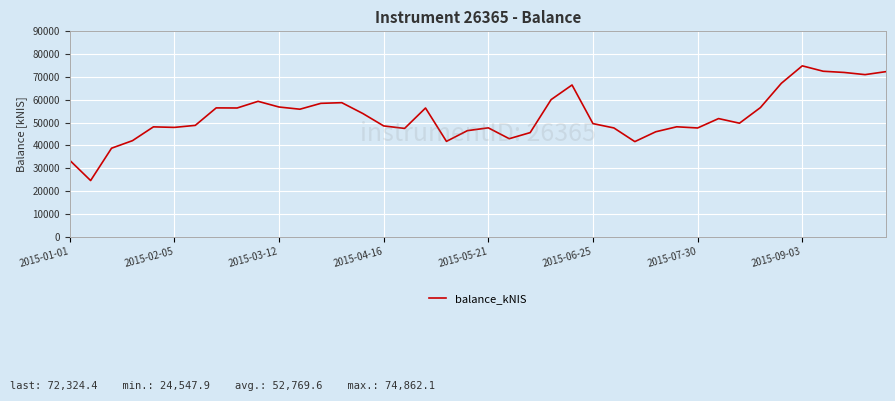

What is the sum of all values?

2110785.3